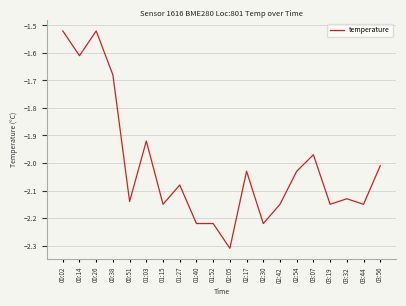

Which category has the lowest value across all series?

02:05